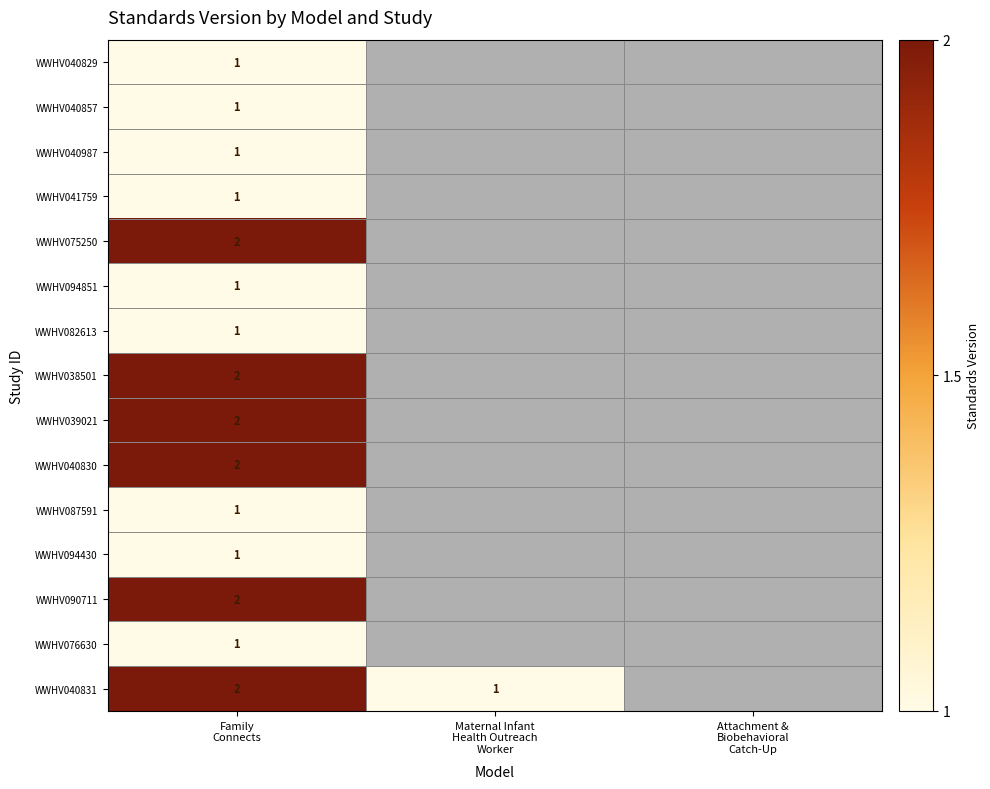

Between Maternal Infant
Health Outreach
Worker and Family
Connects, which is larger?

Family
Connects